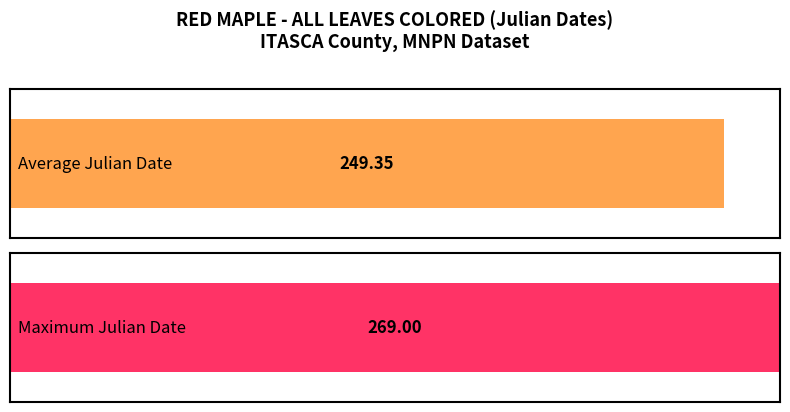

Are the bars grouped side by side (vs. stacked)?

No